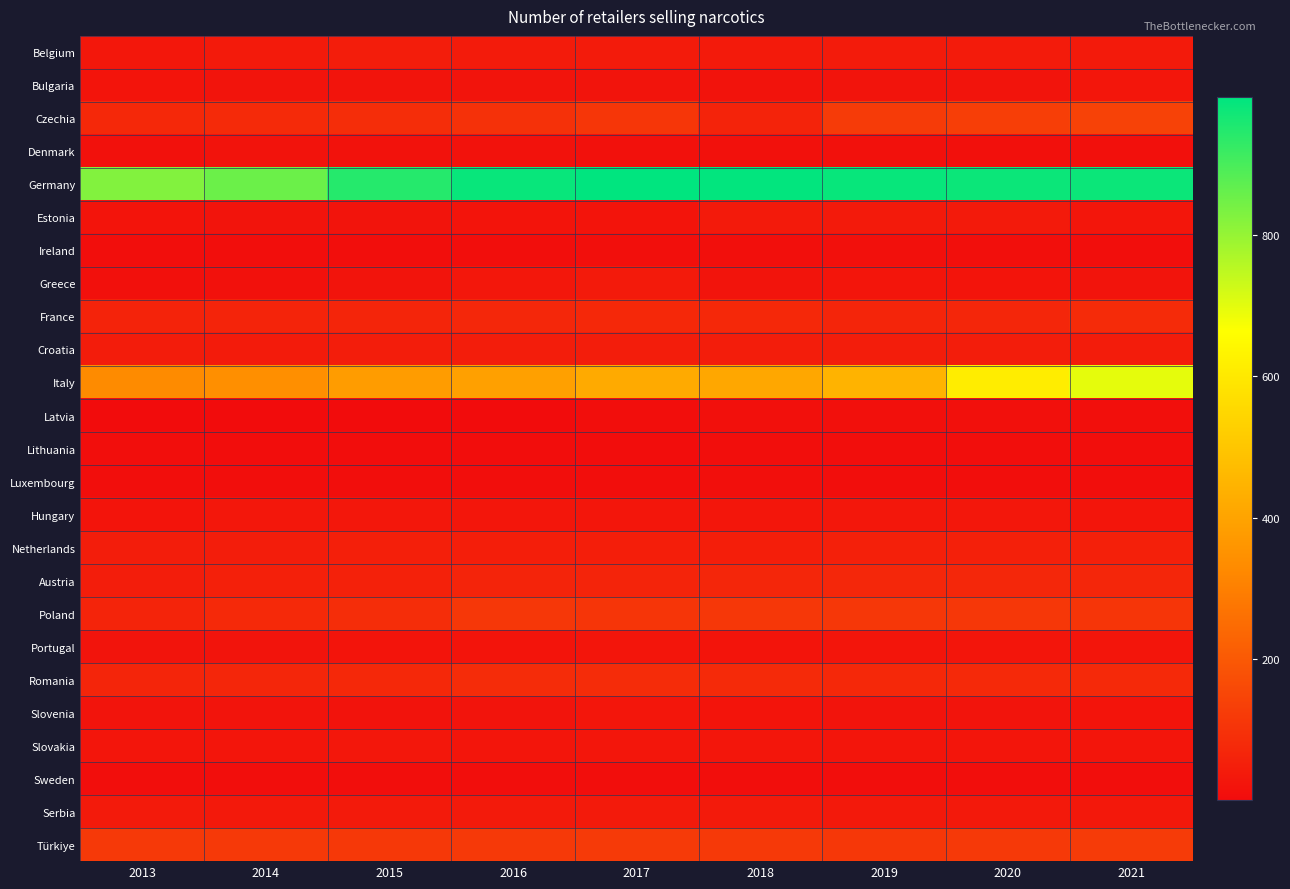

Which series has the largest total across all categories?

Germany